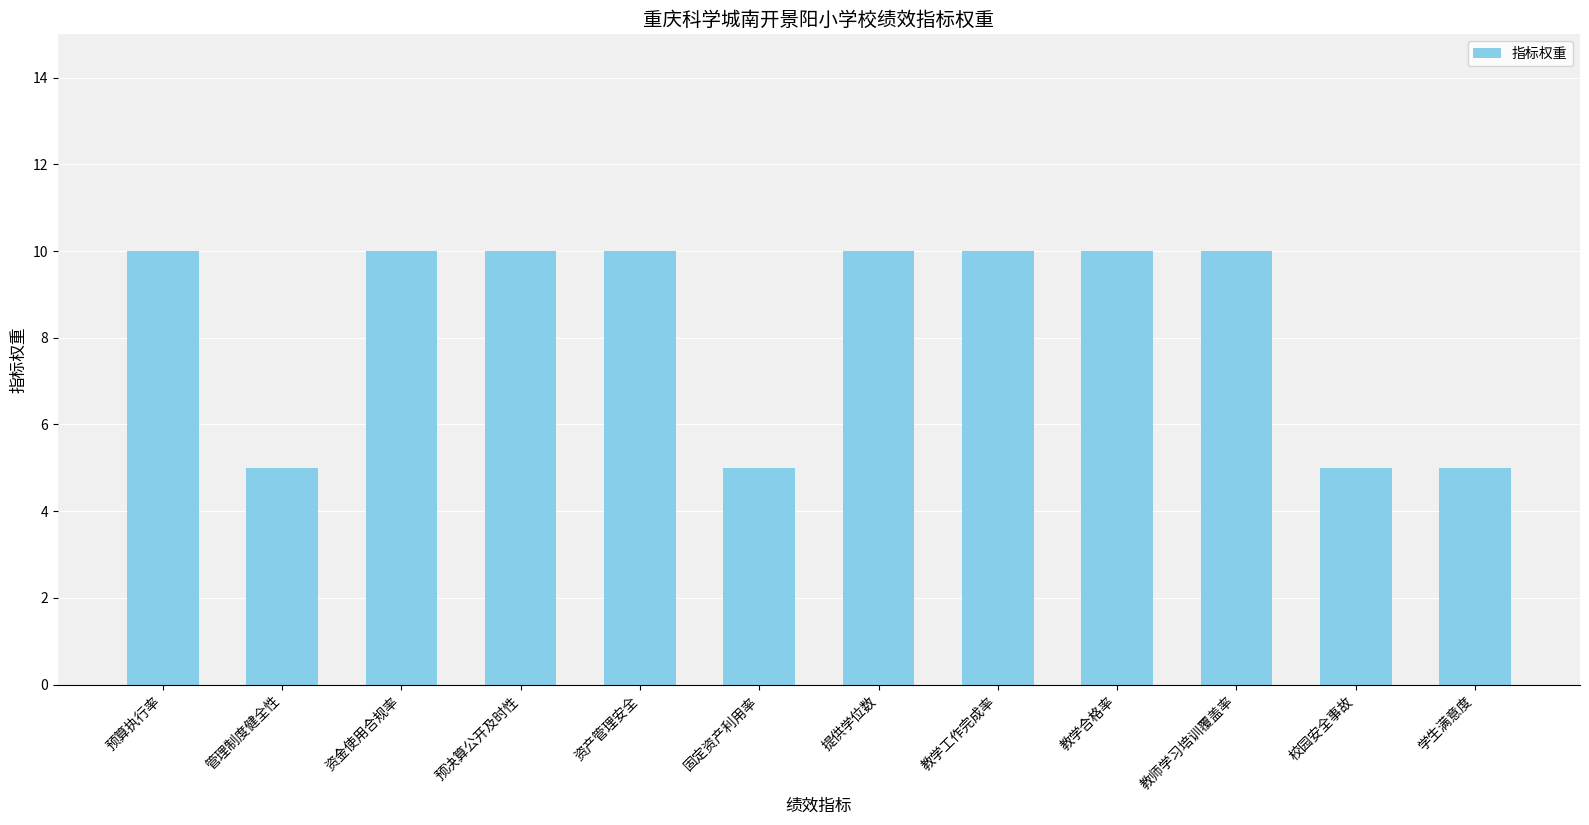

Approximately how many times larger is the value at 预决算公开及时性 compared to 资金使用合规率?

1.0